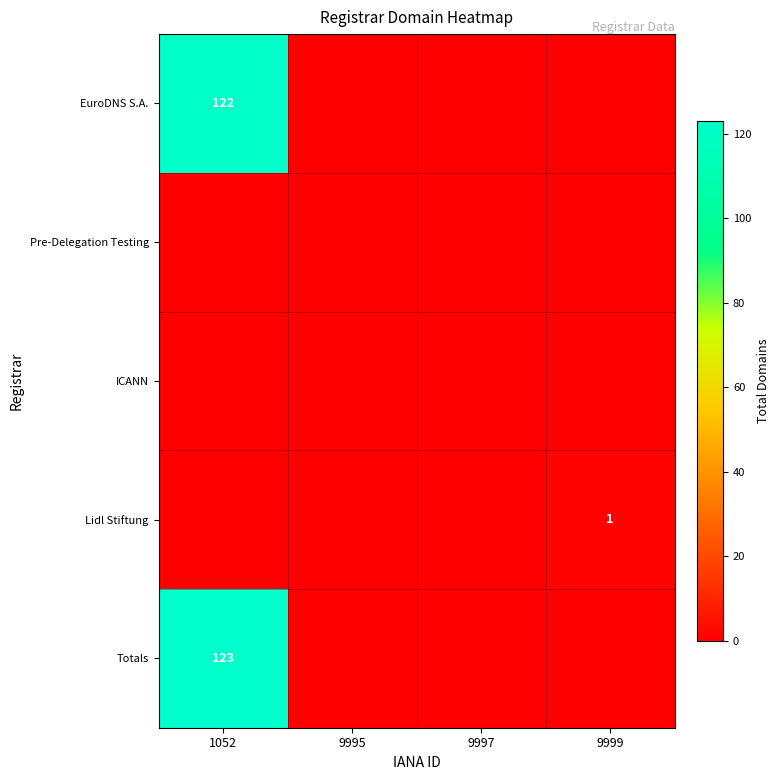

True or false: Totals has a value of 123 at 1052.

True